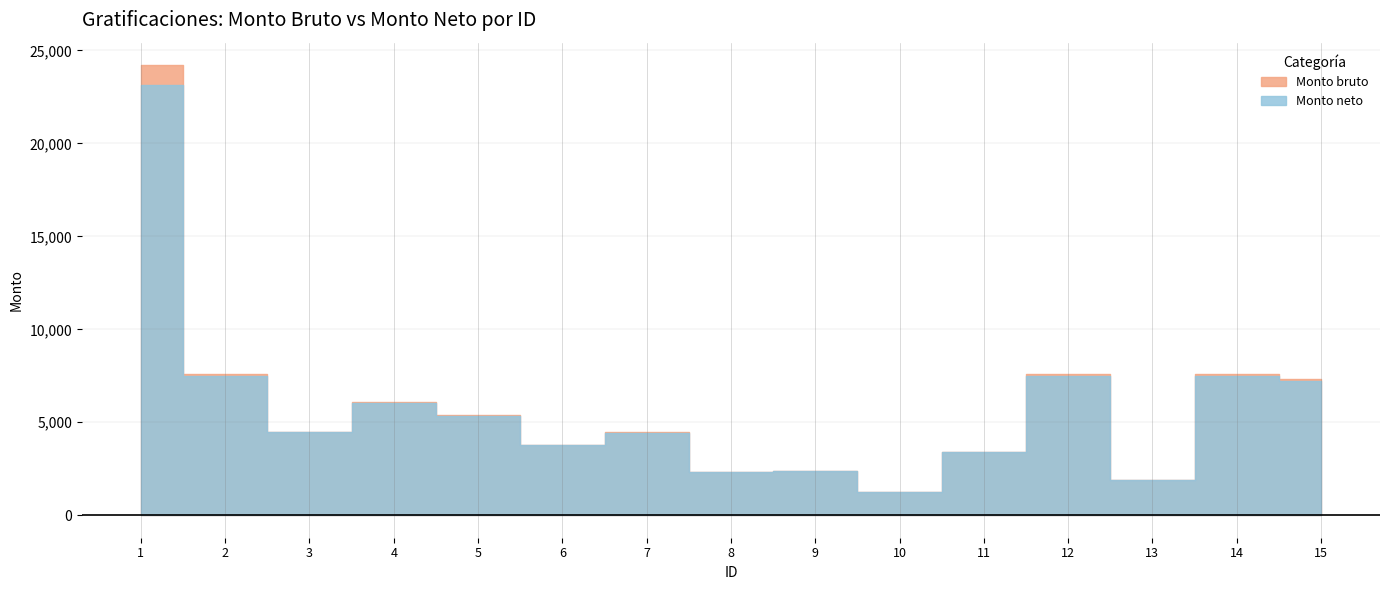

At which category does Monto bruto reach its first local valley?

3